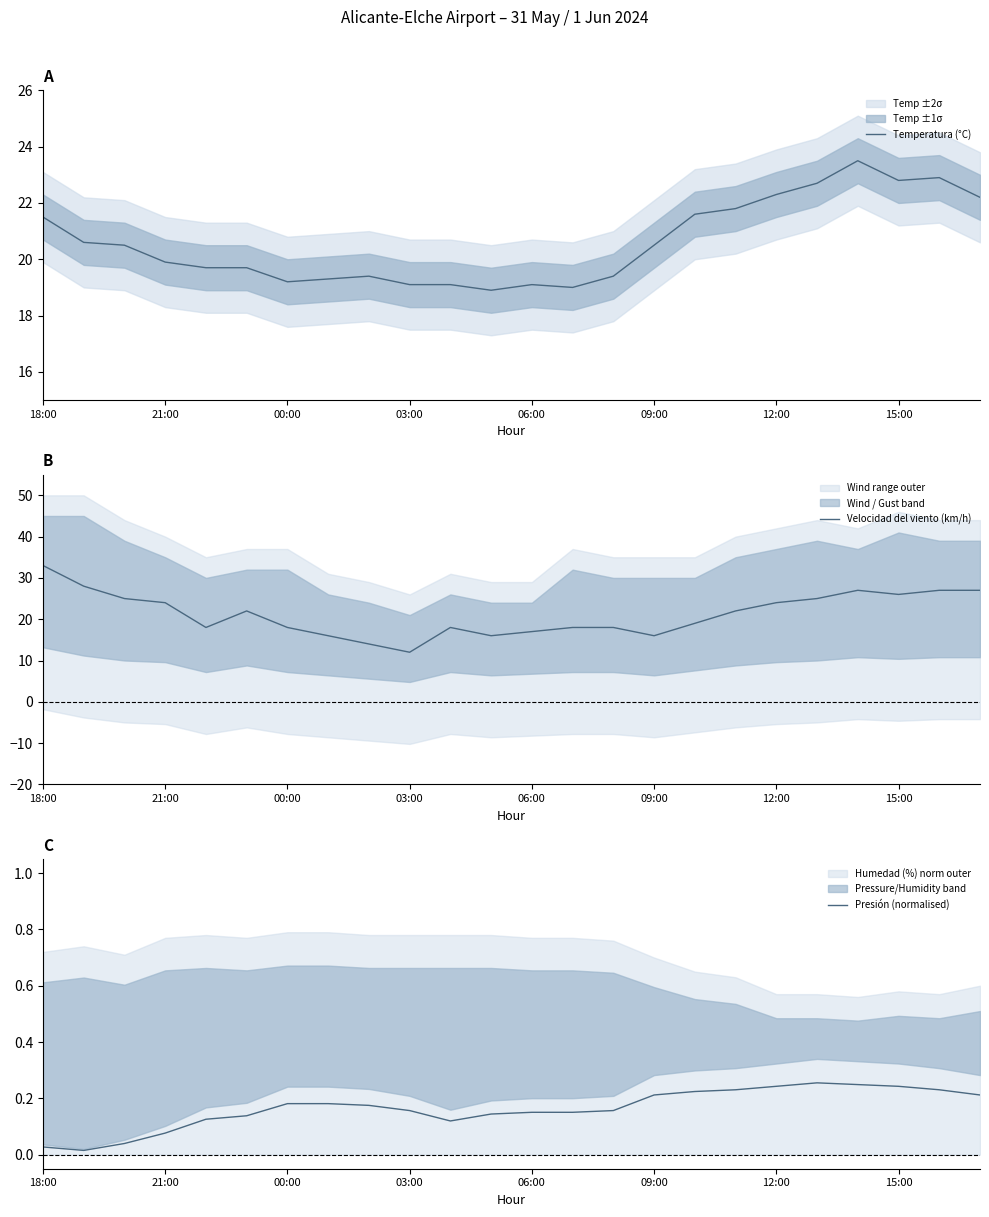

The Temperatura (°C) series shows 20.5 at 09:00. True or false?

True